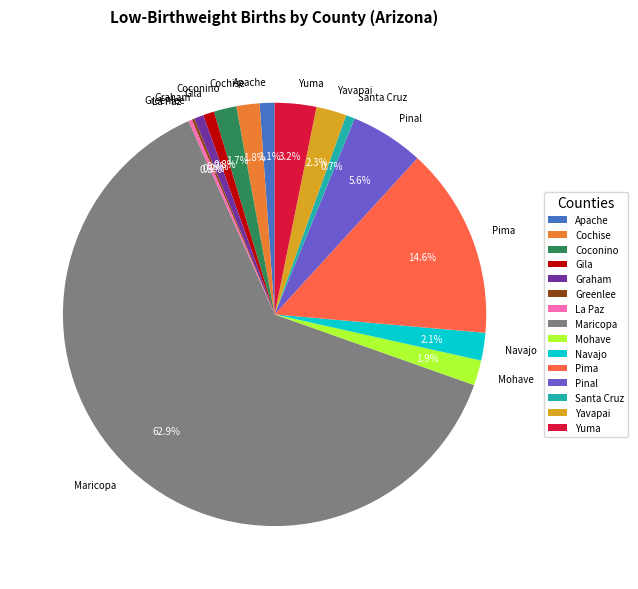

What portion of the pie excludes Pima?

85.4%